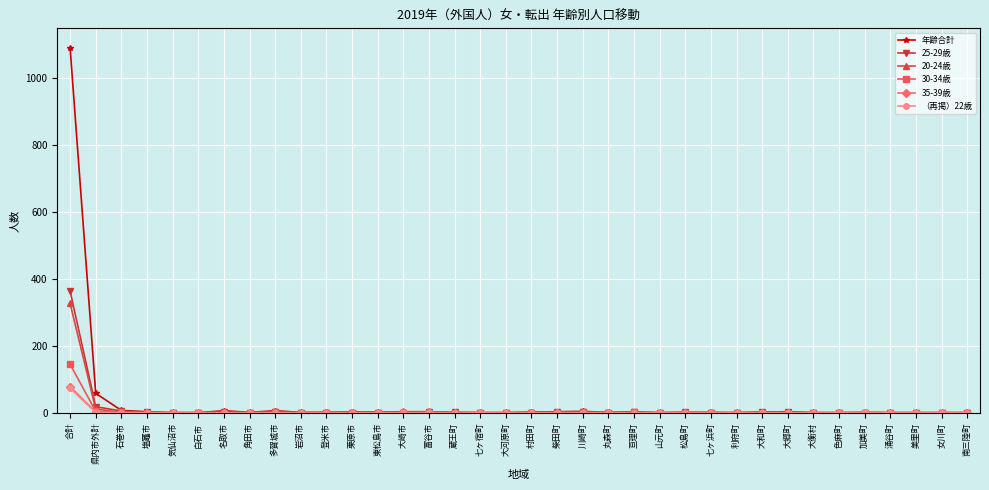

The 20-24歳 series shows 121 at 大郷町. True or false?

False